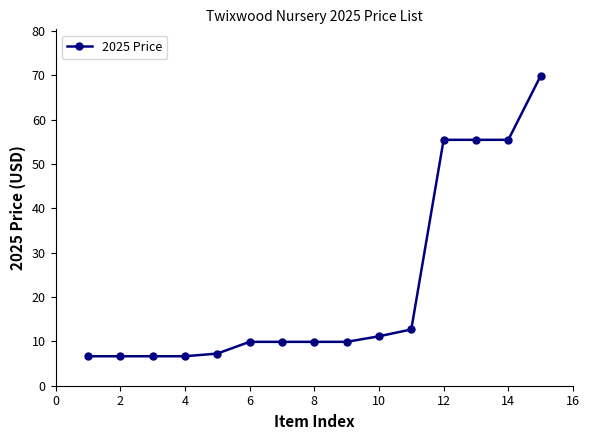

Is this an area chart (filled region under the line)?

No